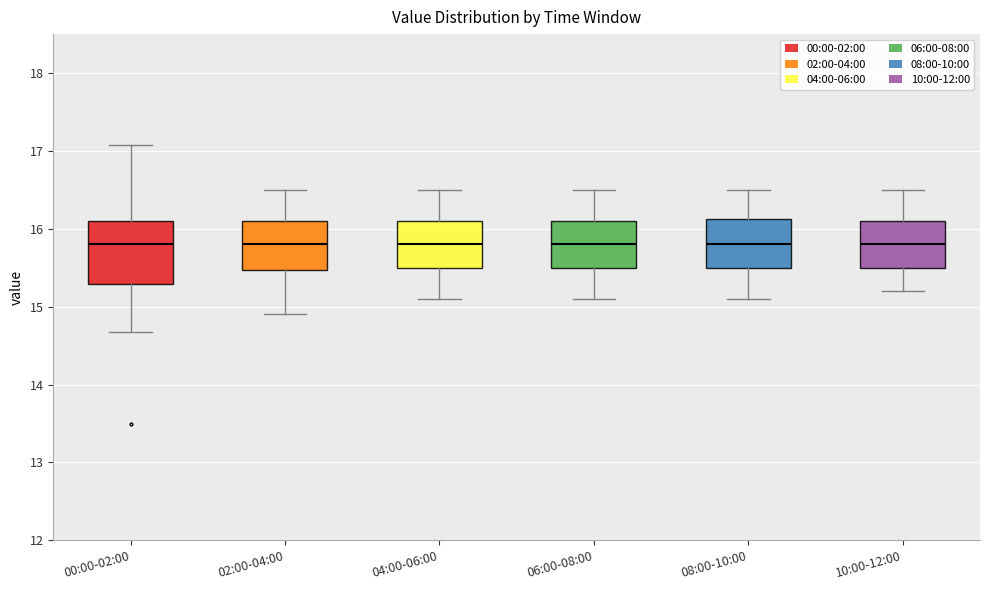

Reading left to right, transcribe this box plot: for each box, give where its median line is, the range the box spans, and where its two whiskers end, as read against the y-axis. The values are not printed on the chart, so give them approximately, as read against the axis.

00:00-02:00: median 15.8, box 15.3 to 16.1, whiskers 14.7 to 17.1
02:00-04:00: median 15.8, box 15.5 to 16.1, whiskers 14.9 to 16.5
04:00-06:00: median 15.8, box 15.5 to 16.1, whiskers 15.1 to 16.5
06:00-08:00: median 15.8, box 15.5 to 16.1, whiskers 15.1 to 16.5
08:00-10:00: median 15.8, box 15.5 to 16.1, whiskers 15.1 to 16.5
10:00-12:00: median 15.8, box 15.5 to 16.1, whiskers 15.2 to 16.5